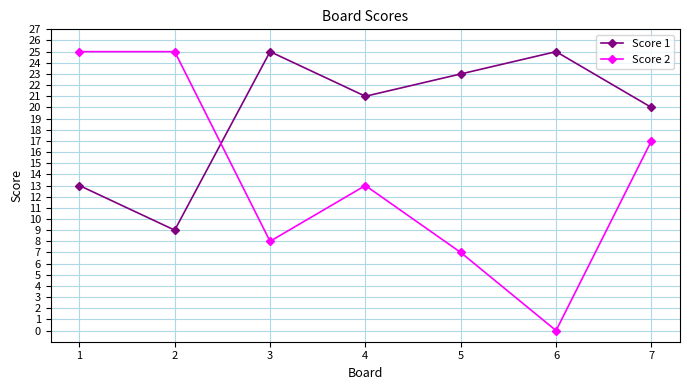

At how many categories does at least one series exceed 10?

7